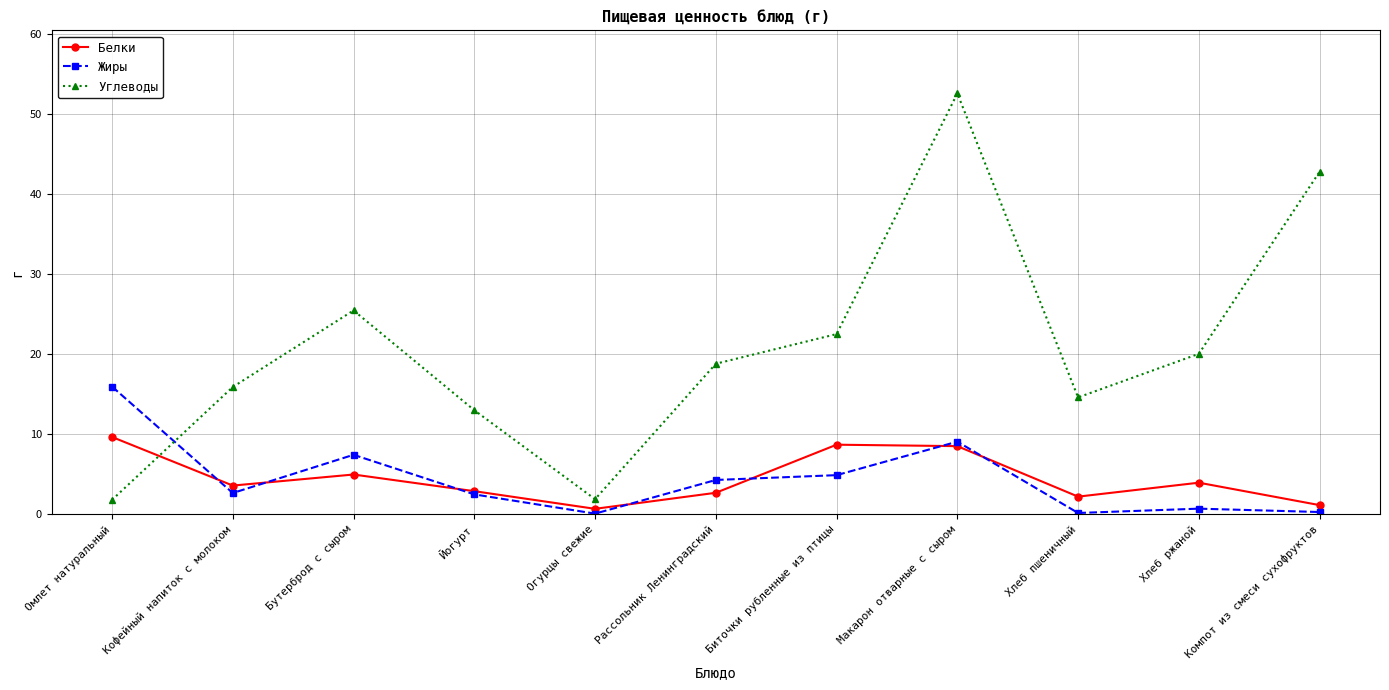

True or false: Углеводы and Жиры cross at least once.

True